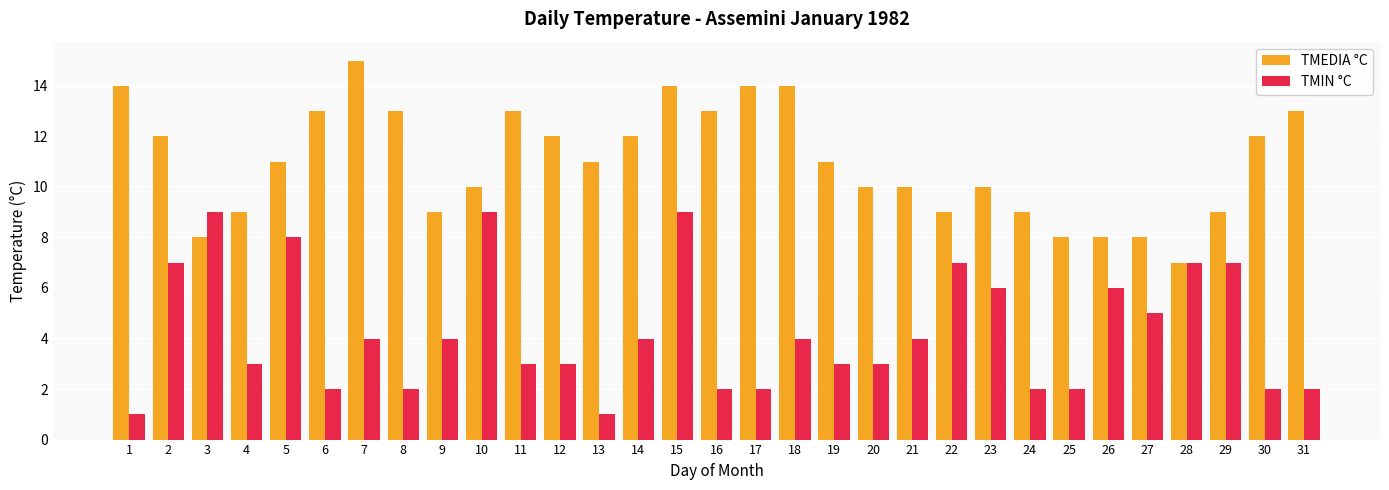

How many categories are shown in the chart?

31